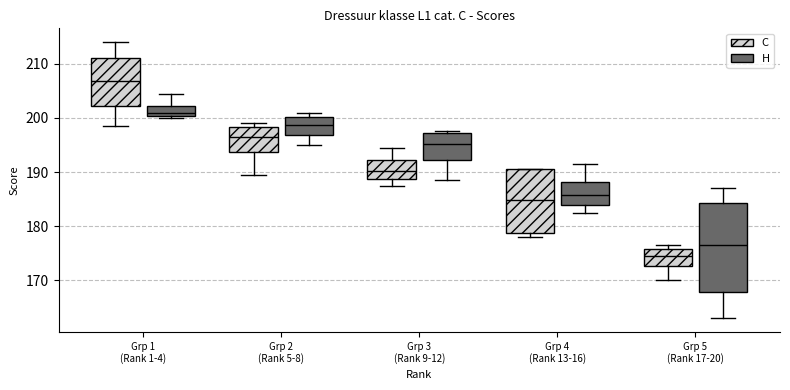

Which box's median line is the lowest?

Grp 5 (Rank 17-20) (C)